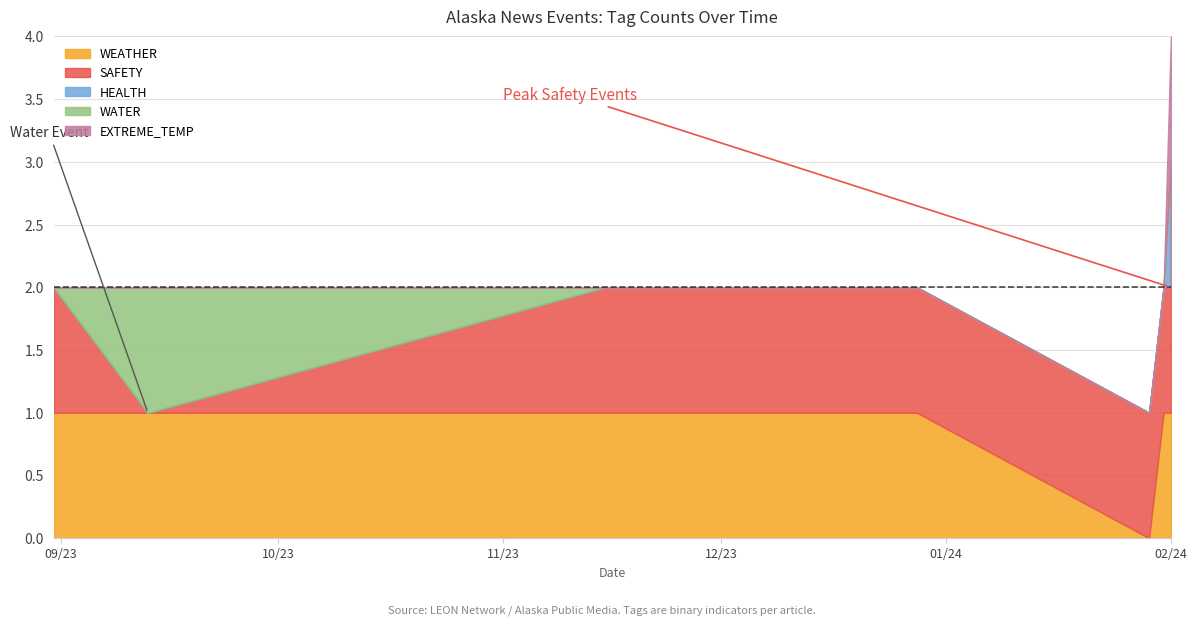

What is the label of the 1st point from the right?

2024-02-01